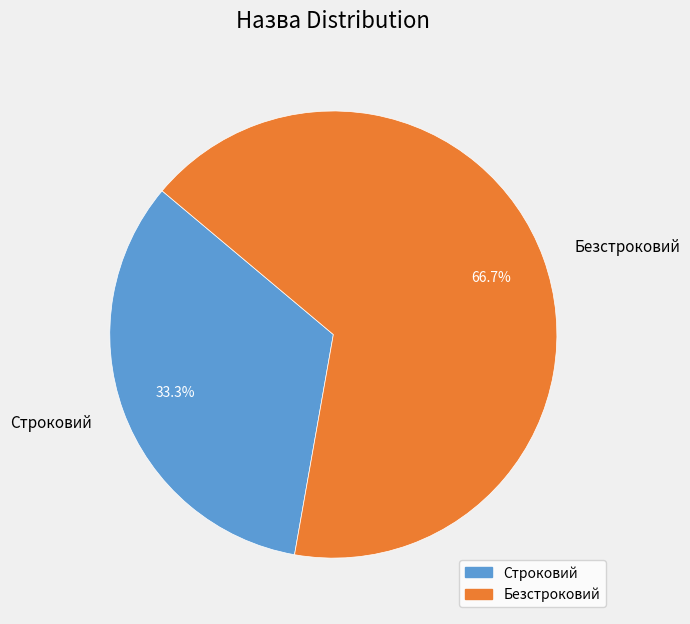

Is there a majority slice in this chart?

Yes